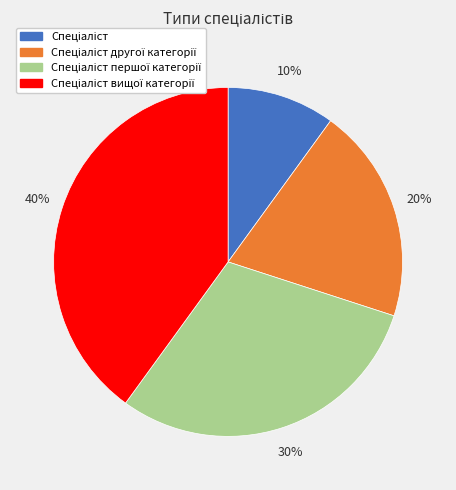

Is there a majority slice in this chart?

No